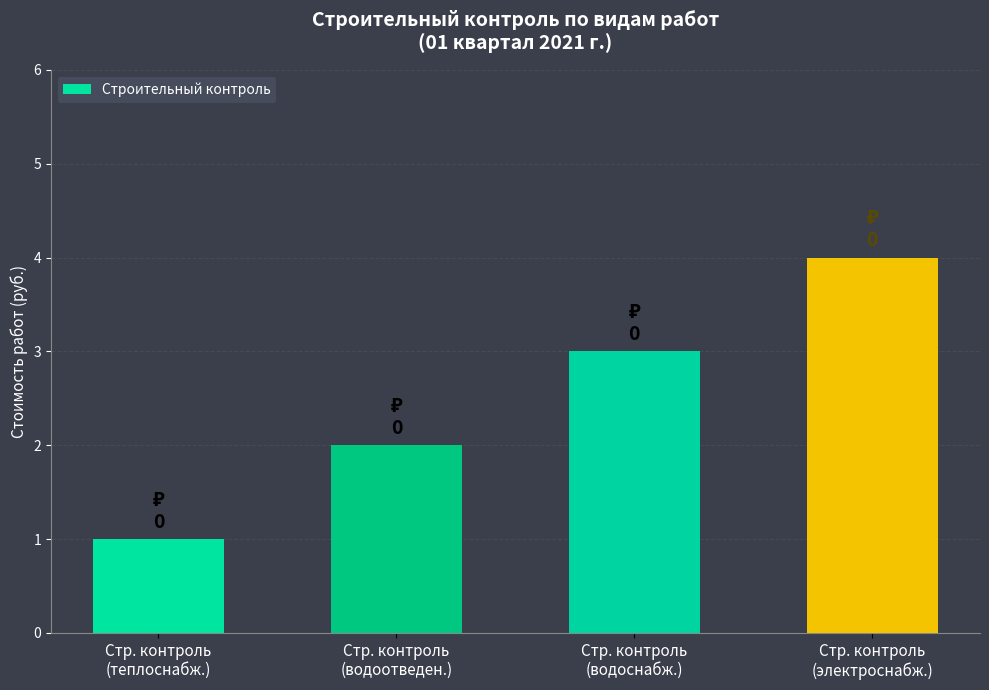

Reading left to right, extract all data points from this chart.

Стр. контроль
(теплоснабж.)=1	Стр. контроль
(водоотведен.)=2	Стр. контроль
(водоснабж.)=3	Стр. контроль
(электроснабж.)=4